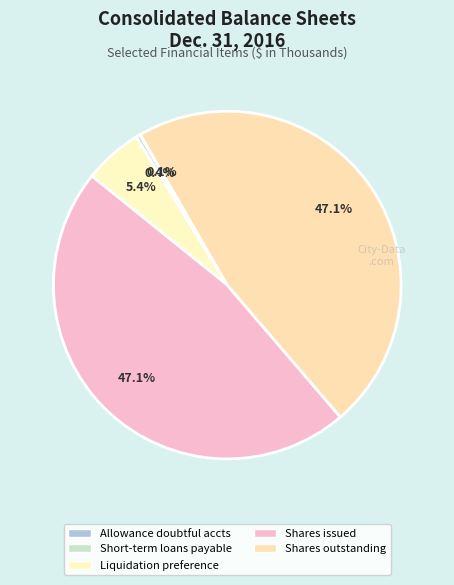

Does any single category account for the majority?

No